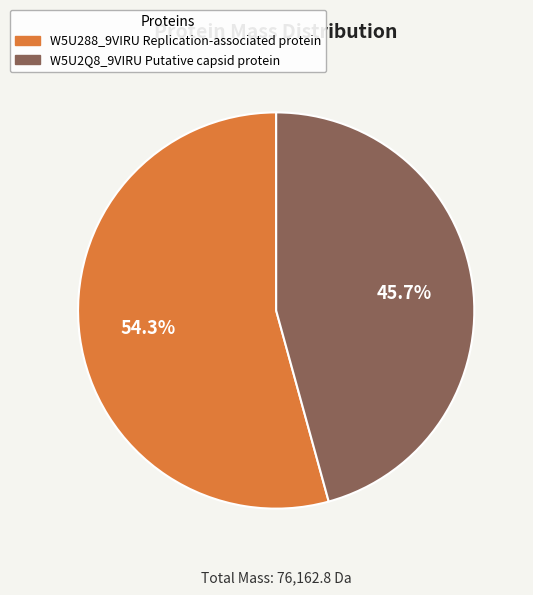

The W5U288_9VIRU Replication-associated protein slice represents 54% of the pie. True or false?

True